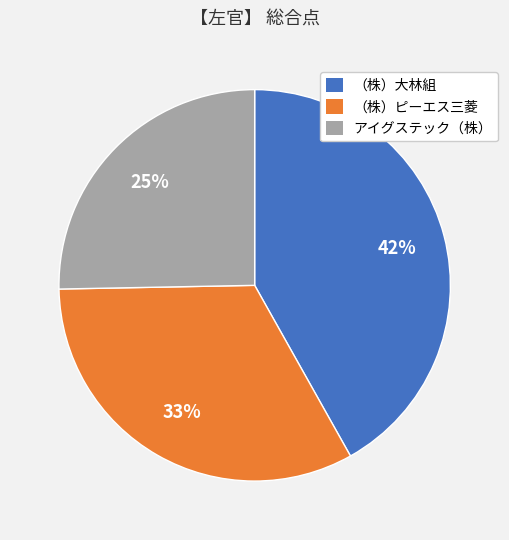

Rank the categories by value from highest to lowest.

（株）大林組, （株）ピーエス三菱, アイグステック（株）